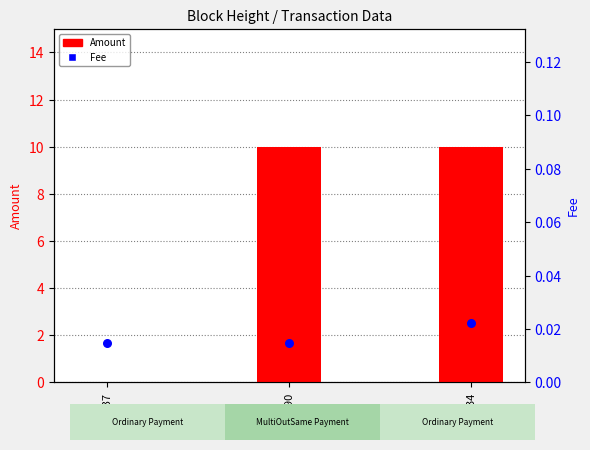

Is the value of Amount at 945990 greater than the value of Fee at 946934?

Yes